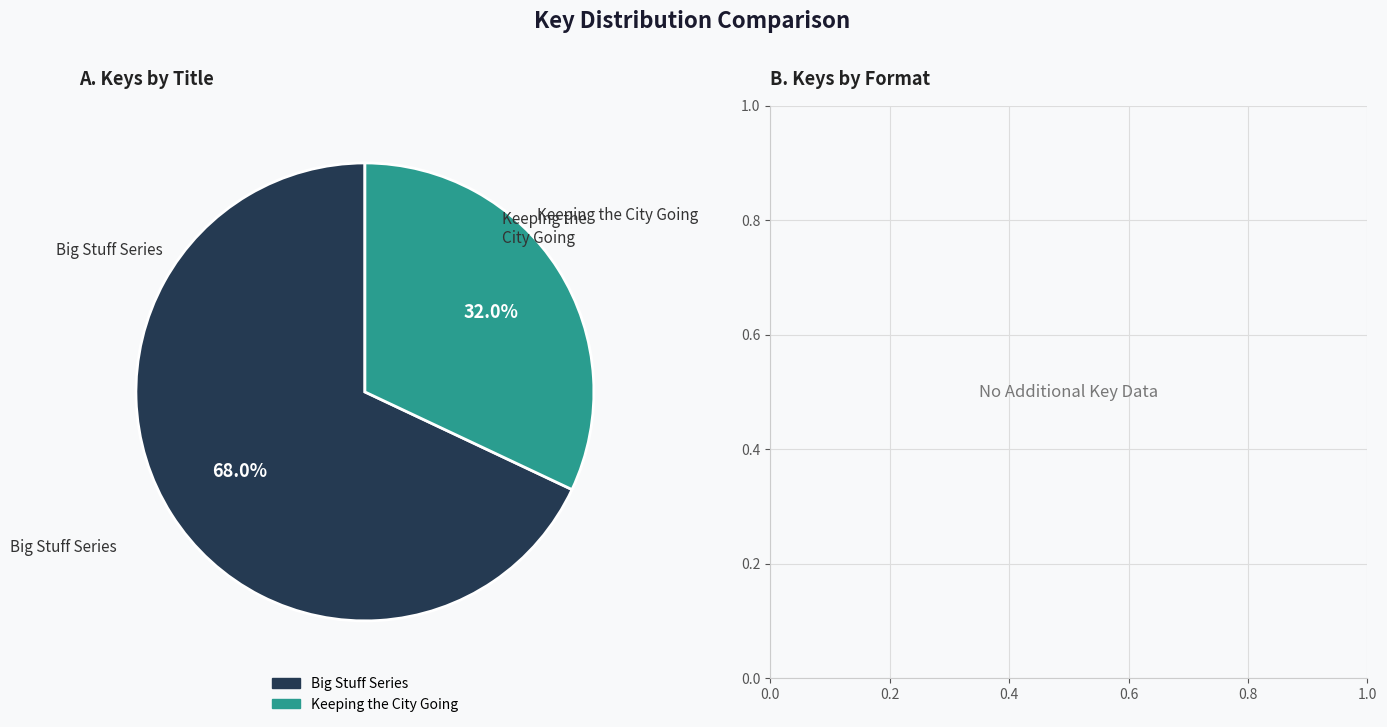

Does any single category account for the majority?

Yes